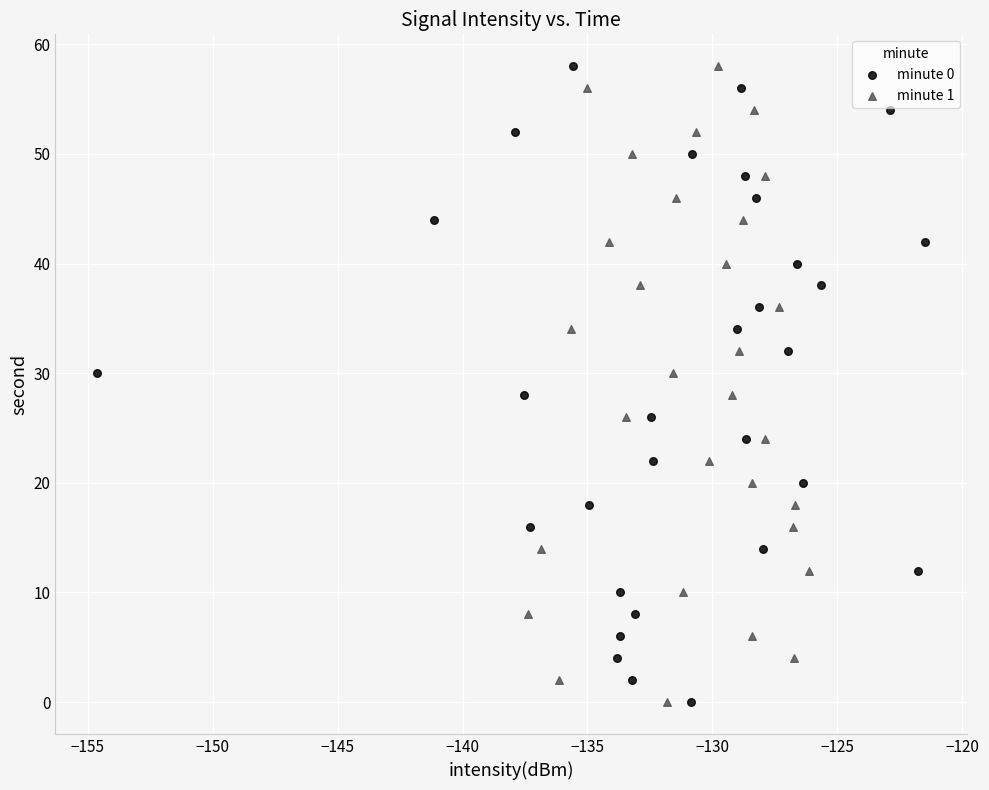

What are all the series names shown in the legend?

minute 0, minute 1